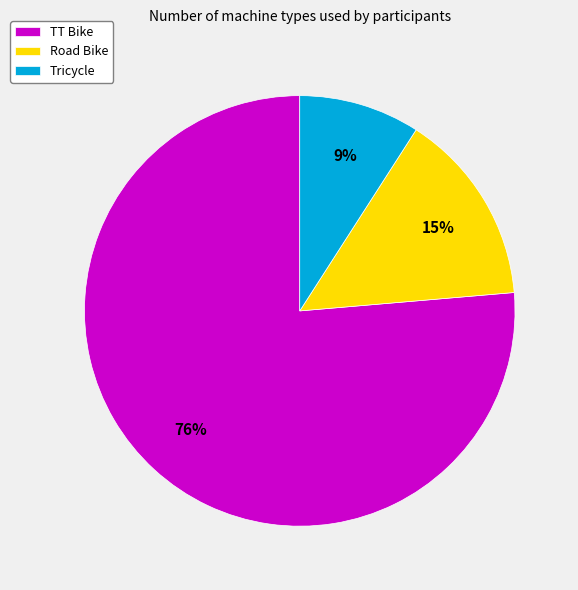

To the nearest percent, what percentage of the pie is TT Bike?

76%